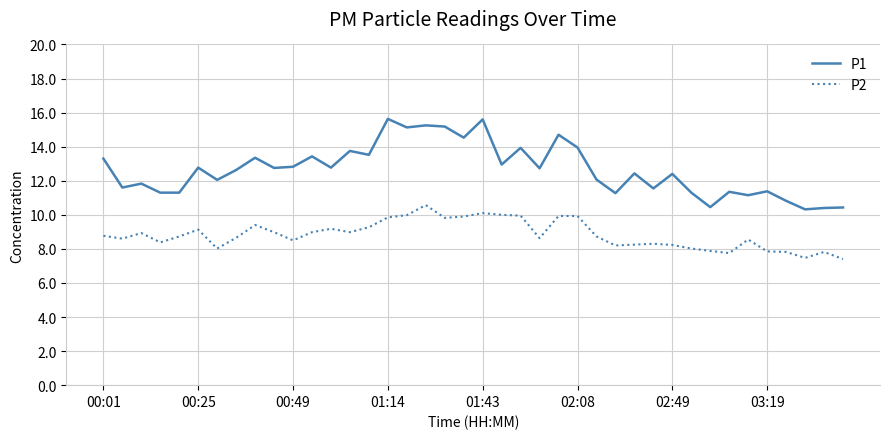

Which series has the largest total across all categories?

P1